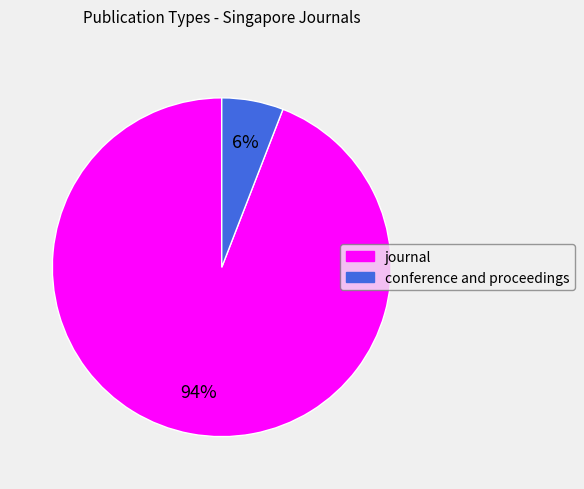

Combined, do journal and conference and proceedings account for over 50%?

Yes